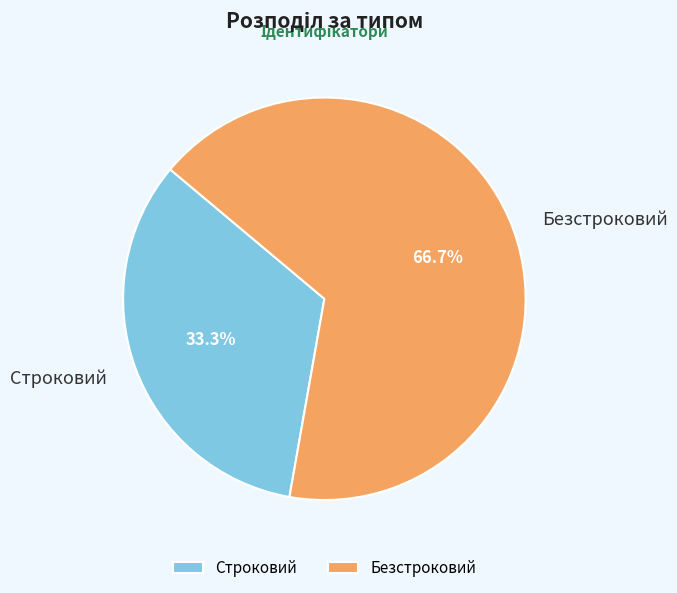

To the nearest percent, what is the average slice percentage?

50%